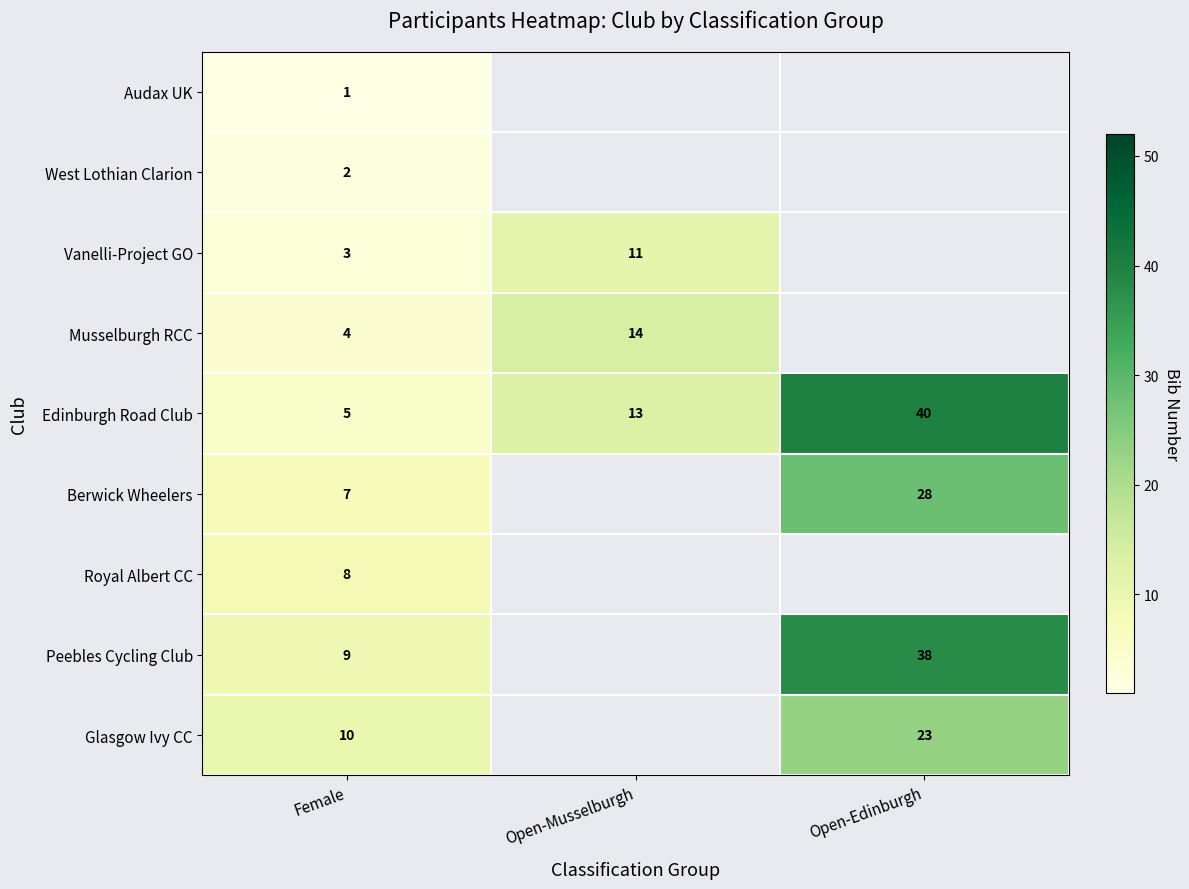

At which category is the sum across all series the highest?

Female